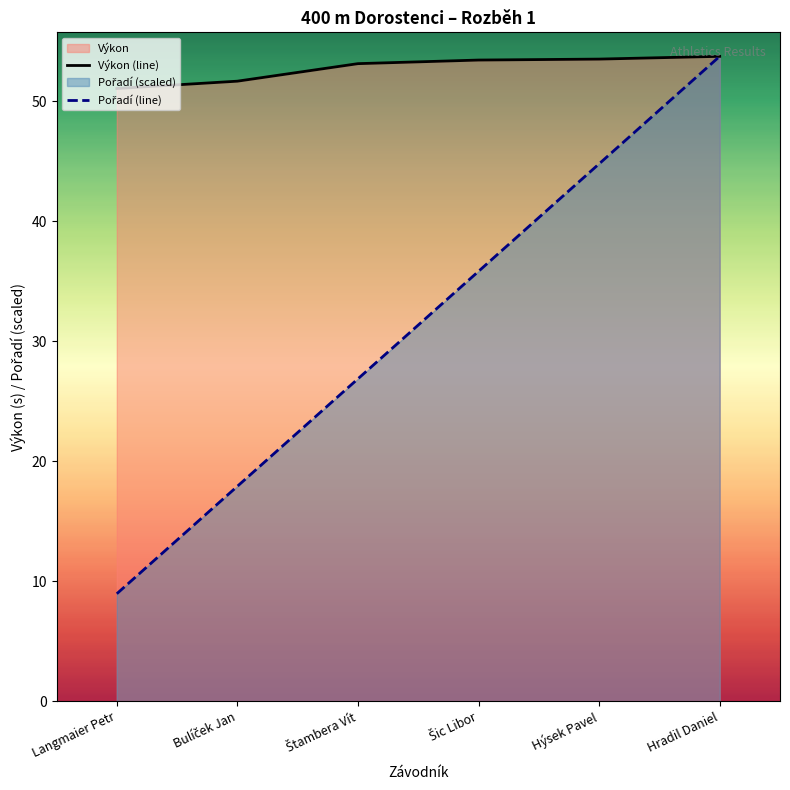

True or false: Pořadí (line) and Výkon (line) intersect in this chart.

False